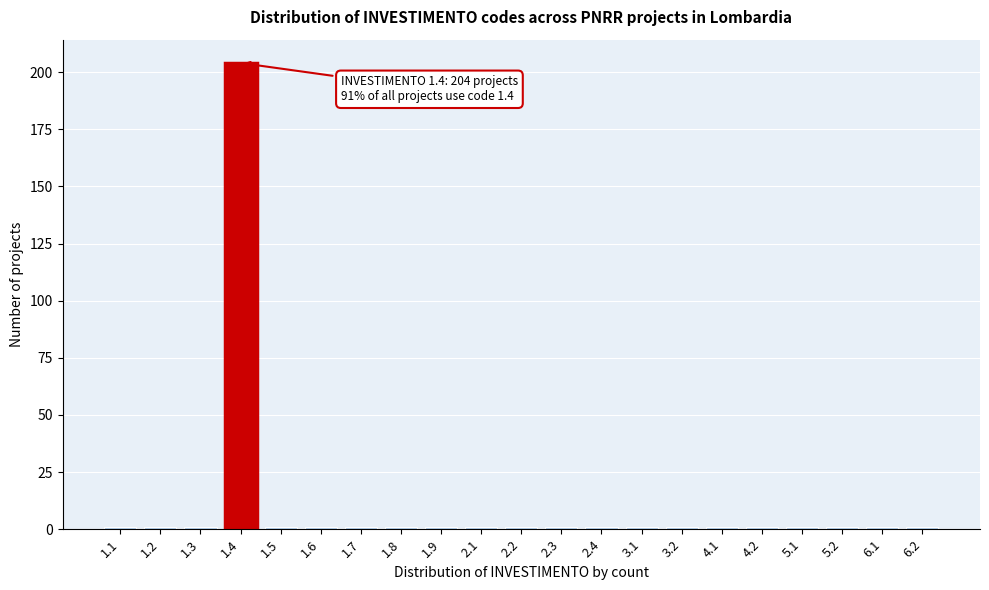

Reading left to right, what are all the values shown in this chart?

1.1=1	1.2=1	1.3=1	1.4=204	1.5=1	1.6=1	1.7=1	1.8=1	1.9=1	2.1=1	2.2=1	2.3=1	2.4=1	3.1=1	3.2=1	4.1=1	4.2=1	5.1=1	5.2=1	6.1=1	6.2=1